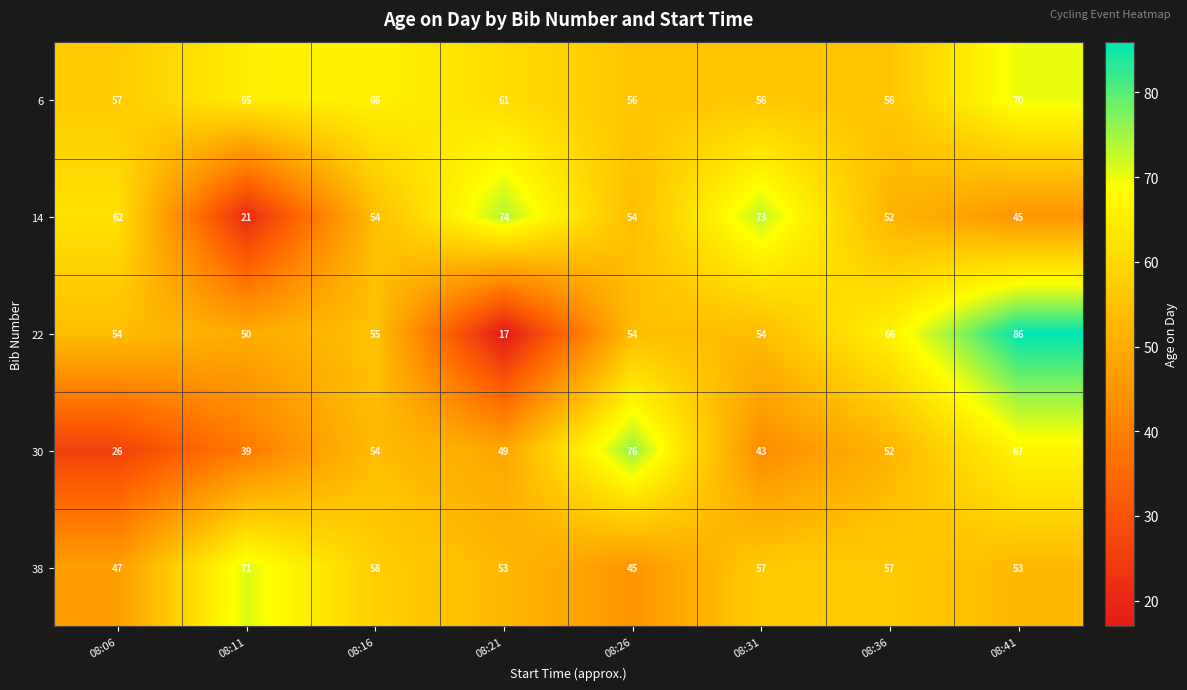

The 30 series shows 67 at 08:41. True or false?

True